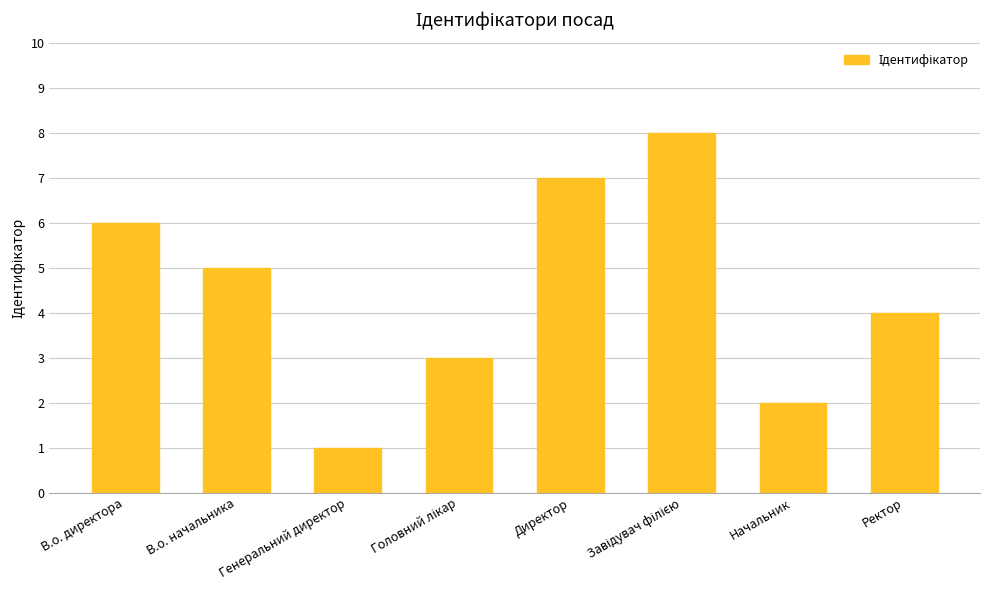

Where is the data nearest to the value 4?

Ректор